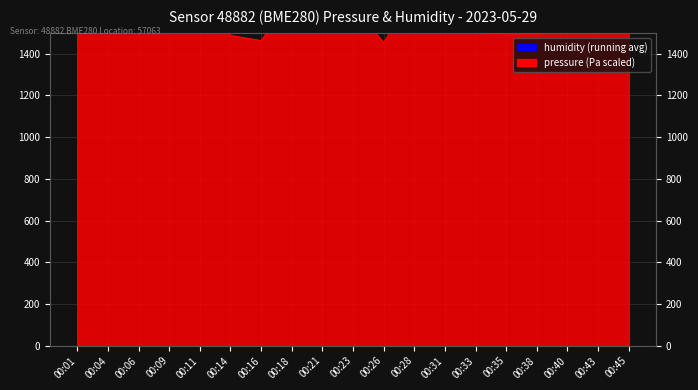

At which label does the data first exceed 1615?

00:06